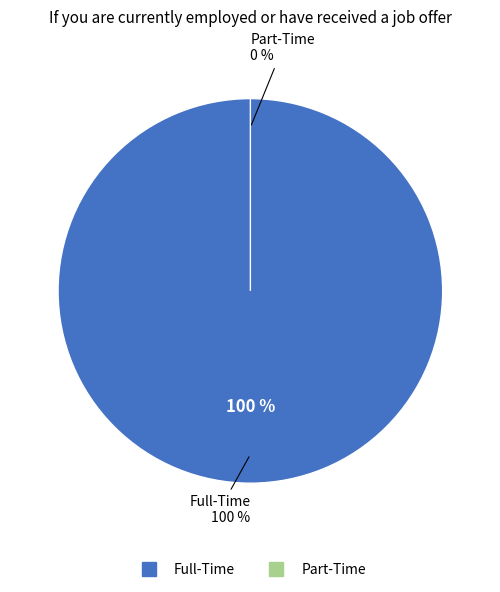

What percentage is the Full-Time slice, to the nearest percent?

100%